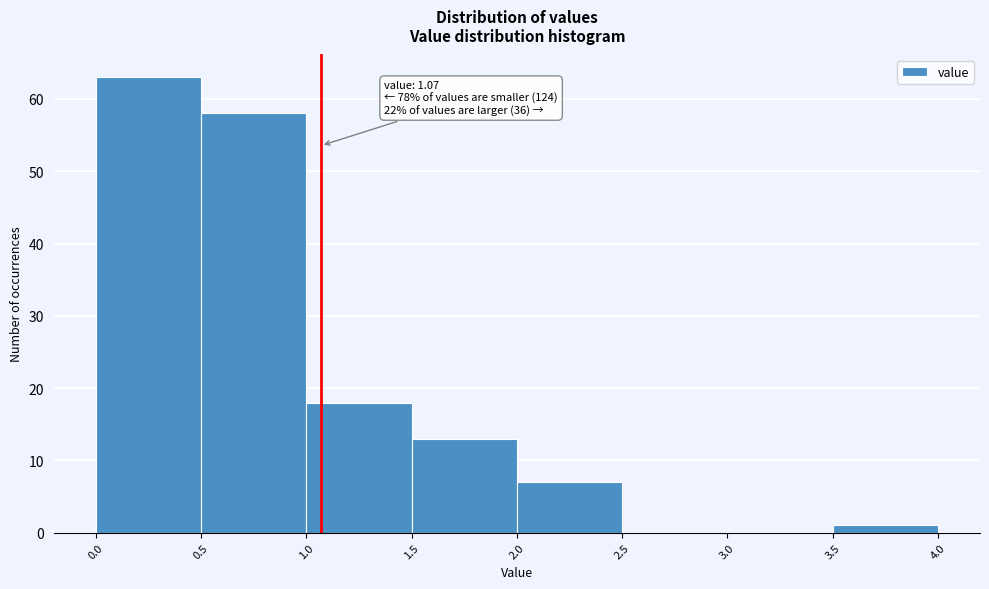

Which range on the x-axis has the tallest bar?

0.0 to 0.5